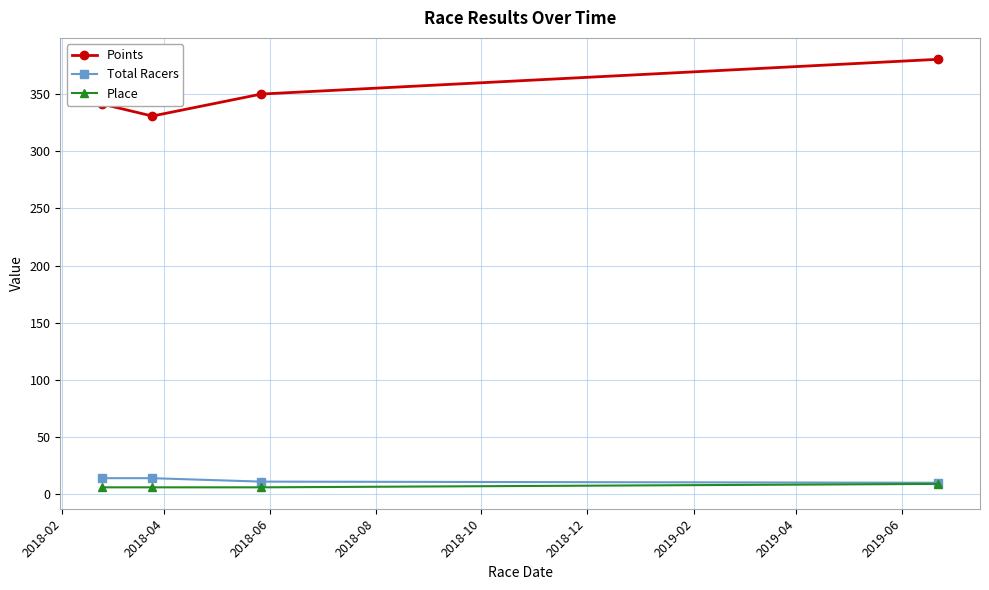

In Points, how many points are lower than both neighbors (excluding endpoints)?

1